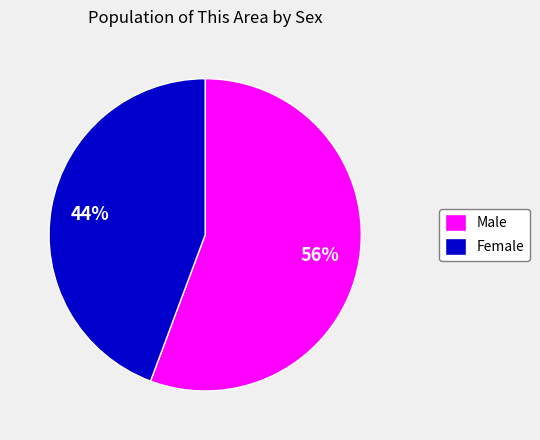

Count the number of slices in the pie.

2